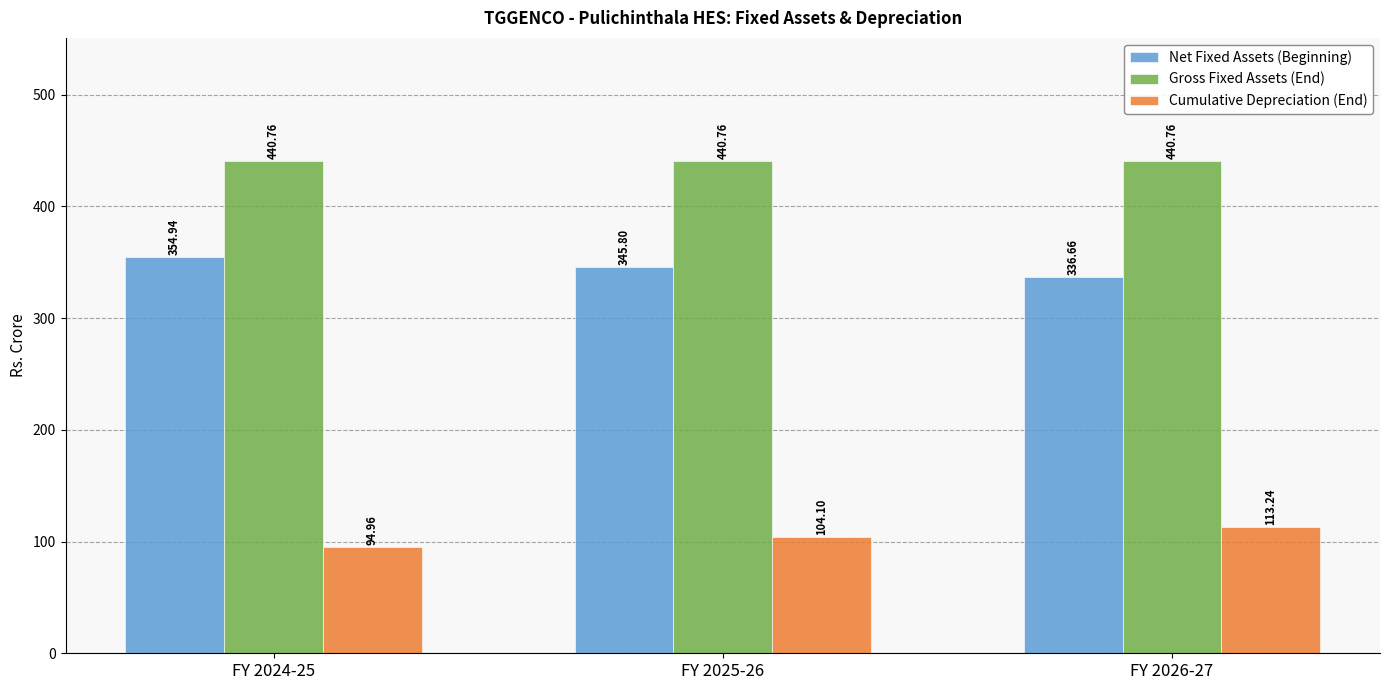

At which label does Net Fixed Assets (Beginning) first exceed 345?

FY 2024-25